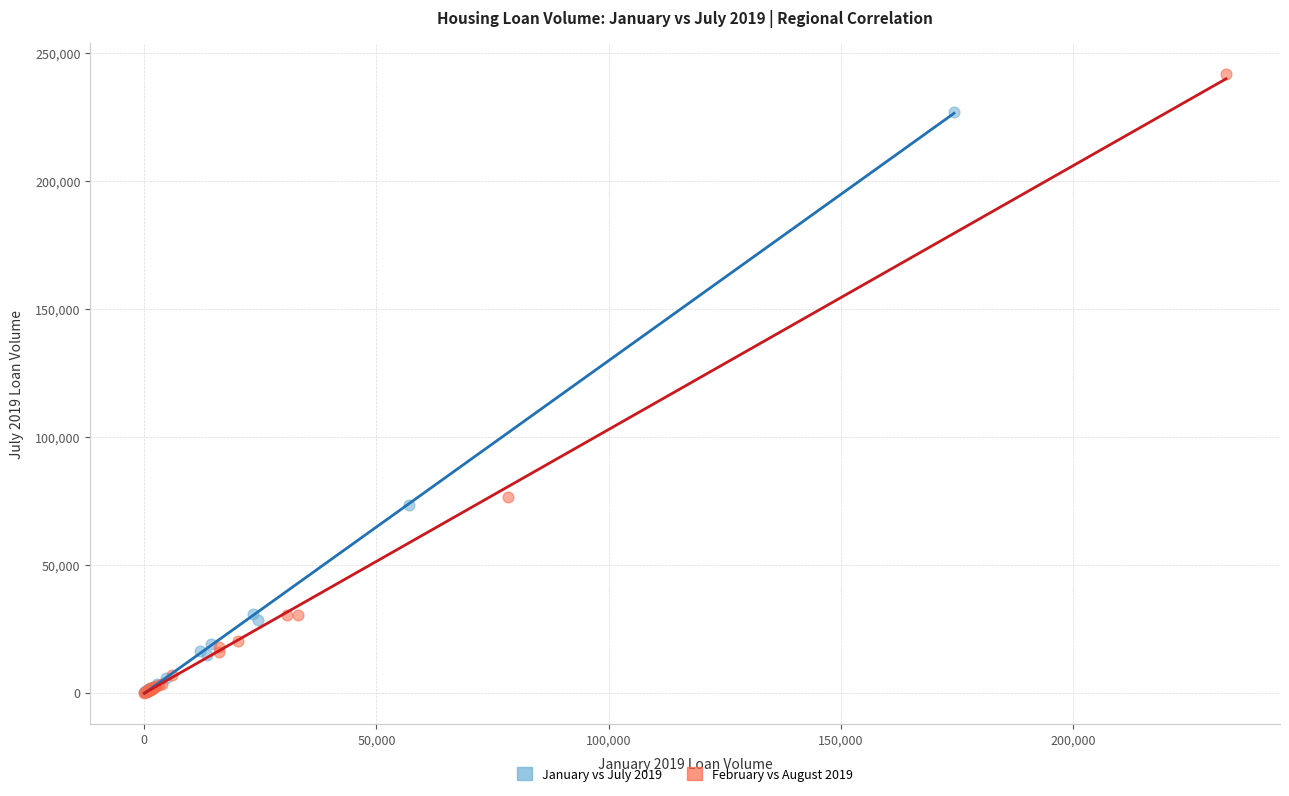

Which series contains the highest Y value?

February vs August 2019